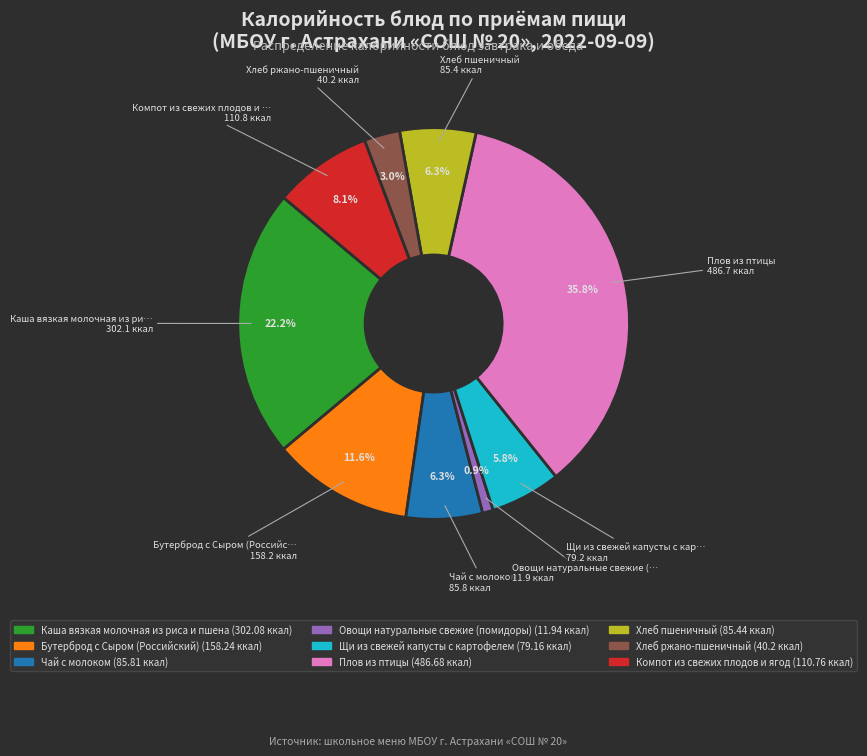

How many segments does this pie chart have?

9